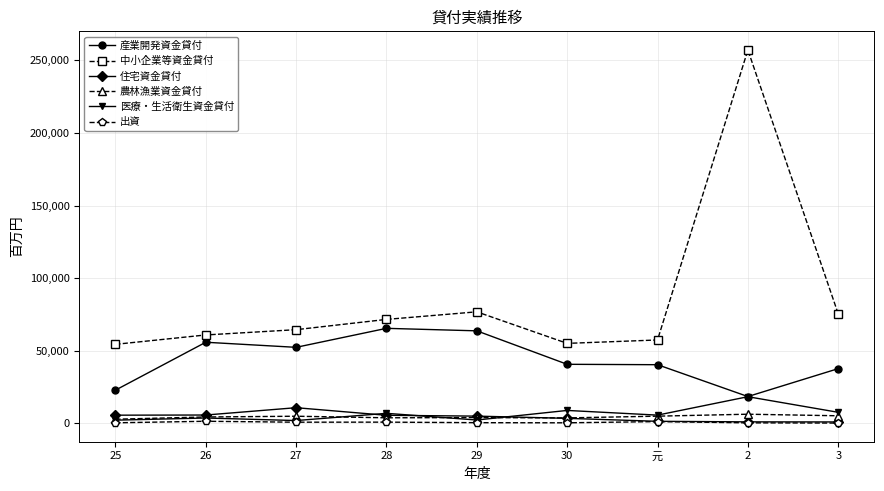

How many lines are shown in the chart?

6